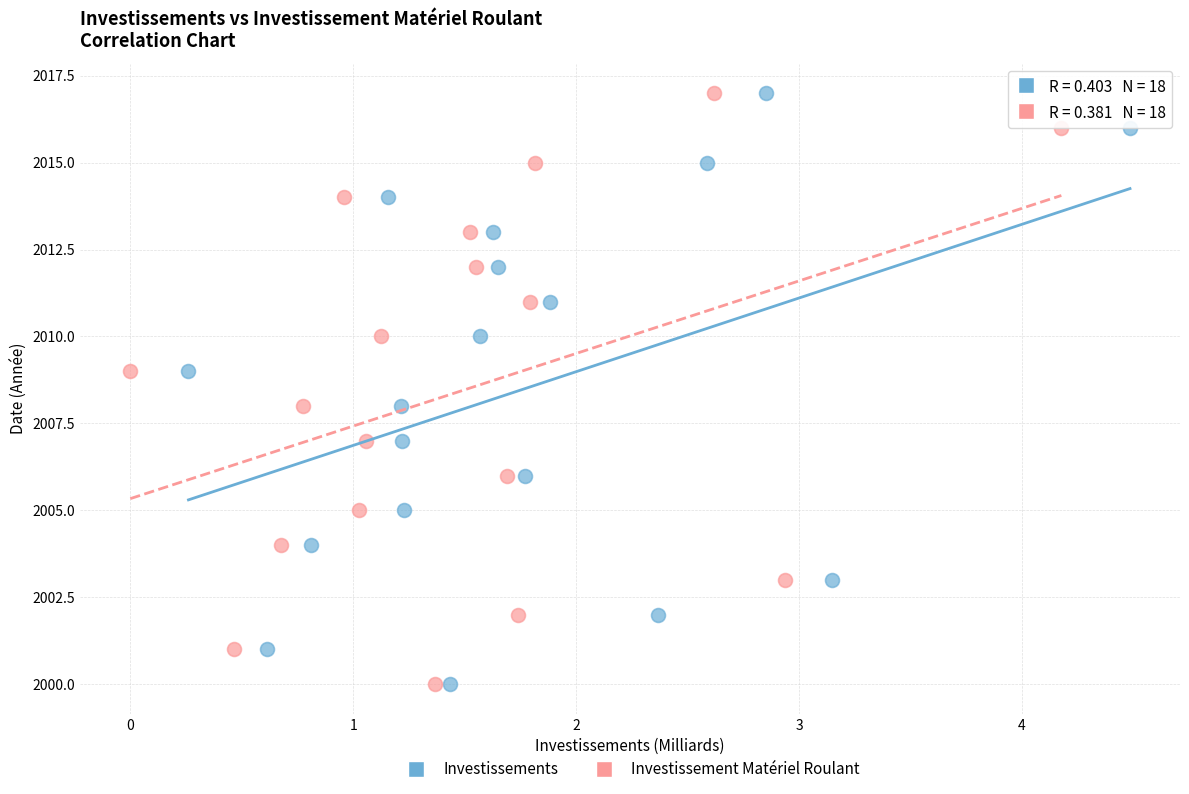

What are all the series names shown in the legend?

Investissements, Investissement Matériel Roulant